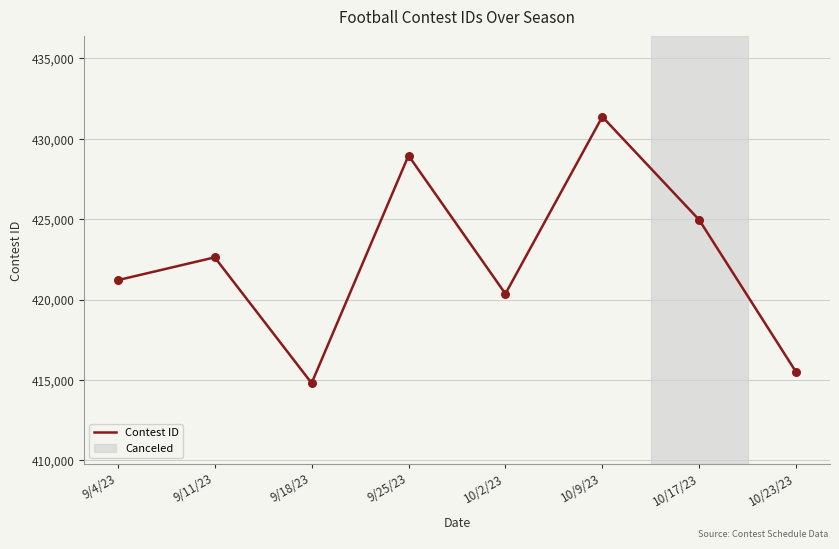

What is the change in value from 10/9/23 to 10/23/23?

-15880